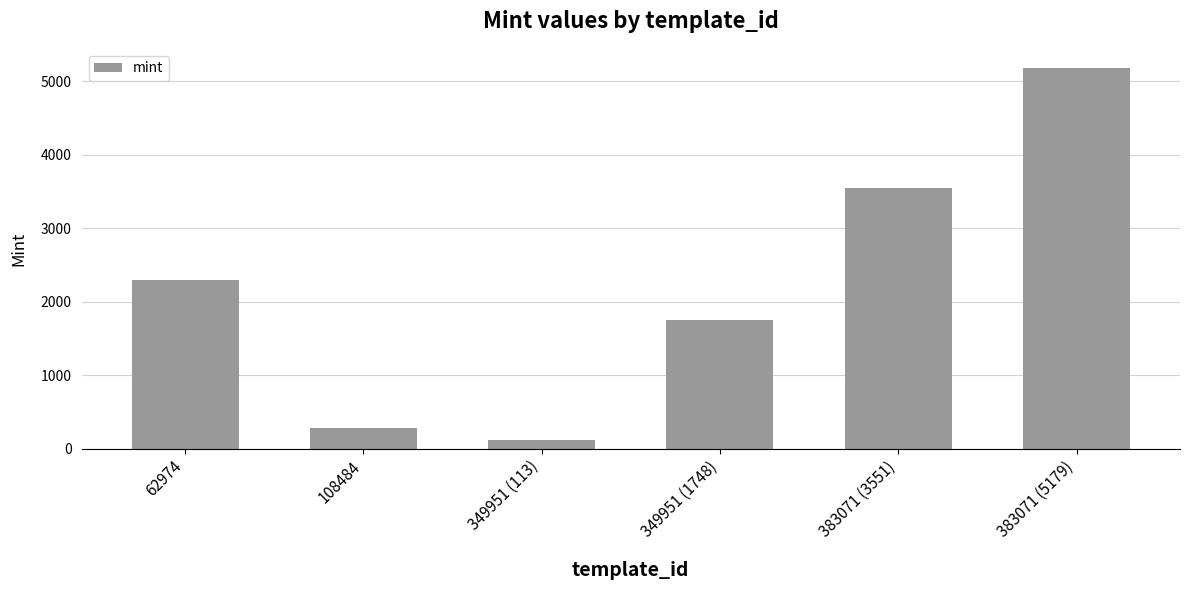

The chart shows a value of 284 at 108484. True or false?

True